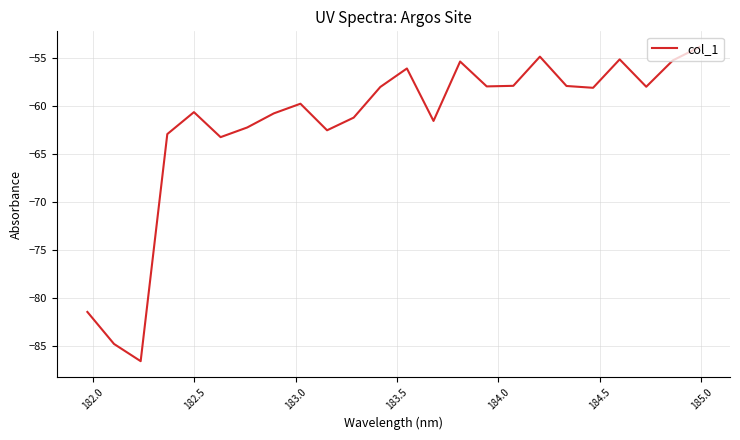

What is the smallest value displayed?

-86.6